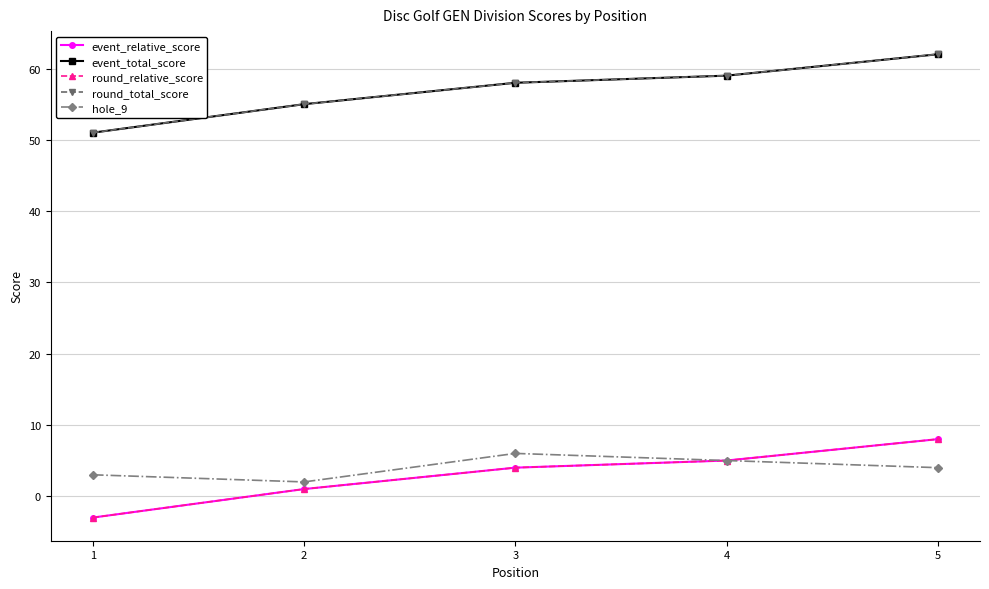

True or false: event_total_score and round_total_score cross at least once.

False